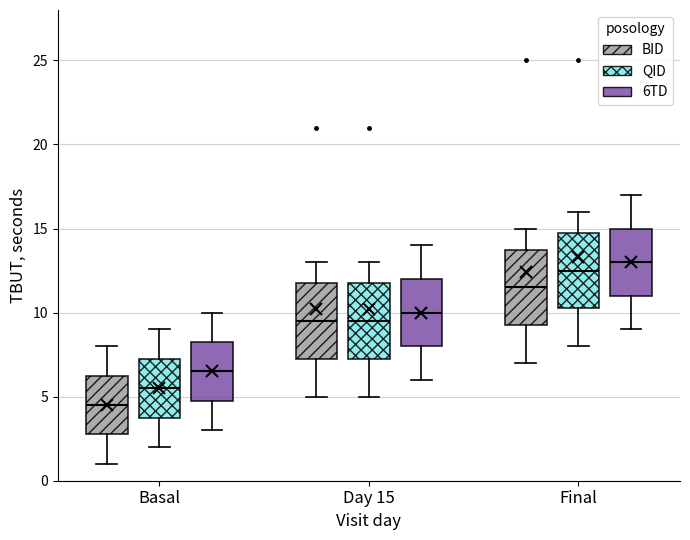

Reading left to right, transcribe this box plot: for each box, give where its median line is, the range the box spans, and where its two whiskers end, as read against the y-axis. The values are not printed on the chart, so give them approximately, as read against the axis.

Basal (BID): median 4.5, box 3.0 to 6.5, whiskers 1.0 to 8.0
Basal (QID): median 5.5, box 4.0 to 7.5, whiskers 2.0 to 9.0
Basal (6TD): median 6.5, box 5.0 to 8.5, whiskers 3.0 to 10.0
Day 15 (BID): median 9.5, box 7.5 to 12.0, whiskers 5.0 to 13.0
Day 15 (QID): median 9.5, box 7.5 to 12.0, whiskers 5.0 to 13.0
Day 15 (6TD): median 10.0, box 8.0 to 12.0, whiskers 6.0 to 14.0
Final (BID): median 11.5, box 9.5 to 14.0, whiskers 7.0 to 15.0
Final (QID): median 12.5, box 10.5 to 15.0, whiskers 8.0 to 16.0
Final (6TD): median 13.0, box 11.0 to 15.0, whiskers 9.0 to 17.0